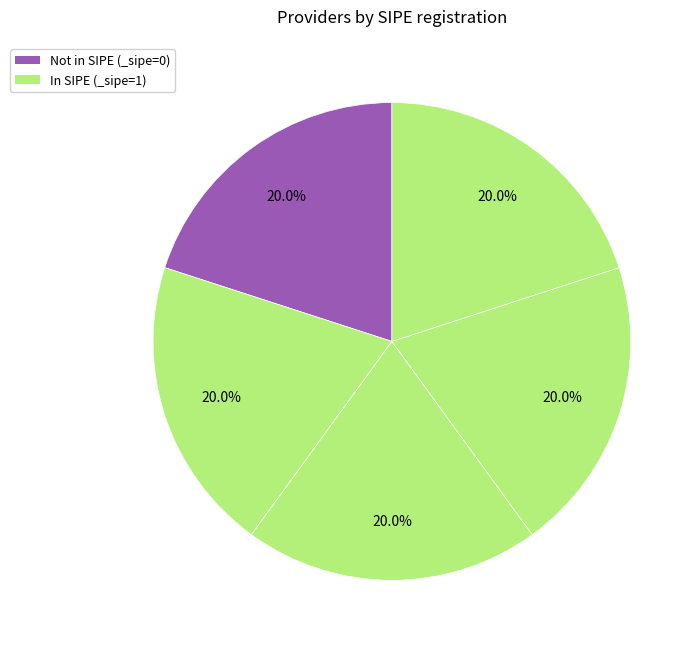

Count the number of slices in the pie.

5